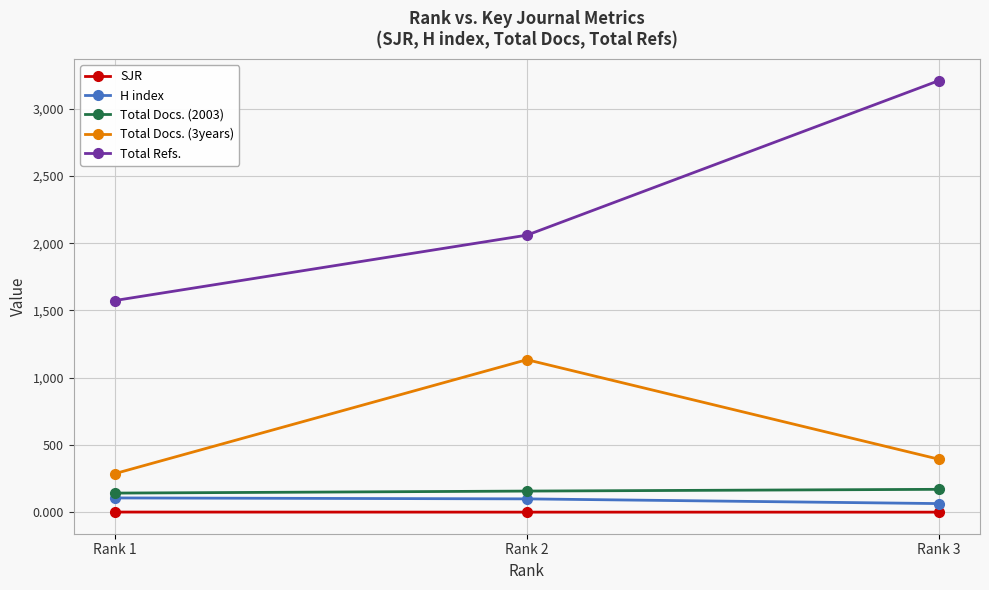

What is the sum of all SJR values?

1.8